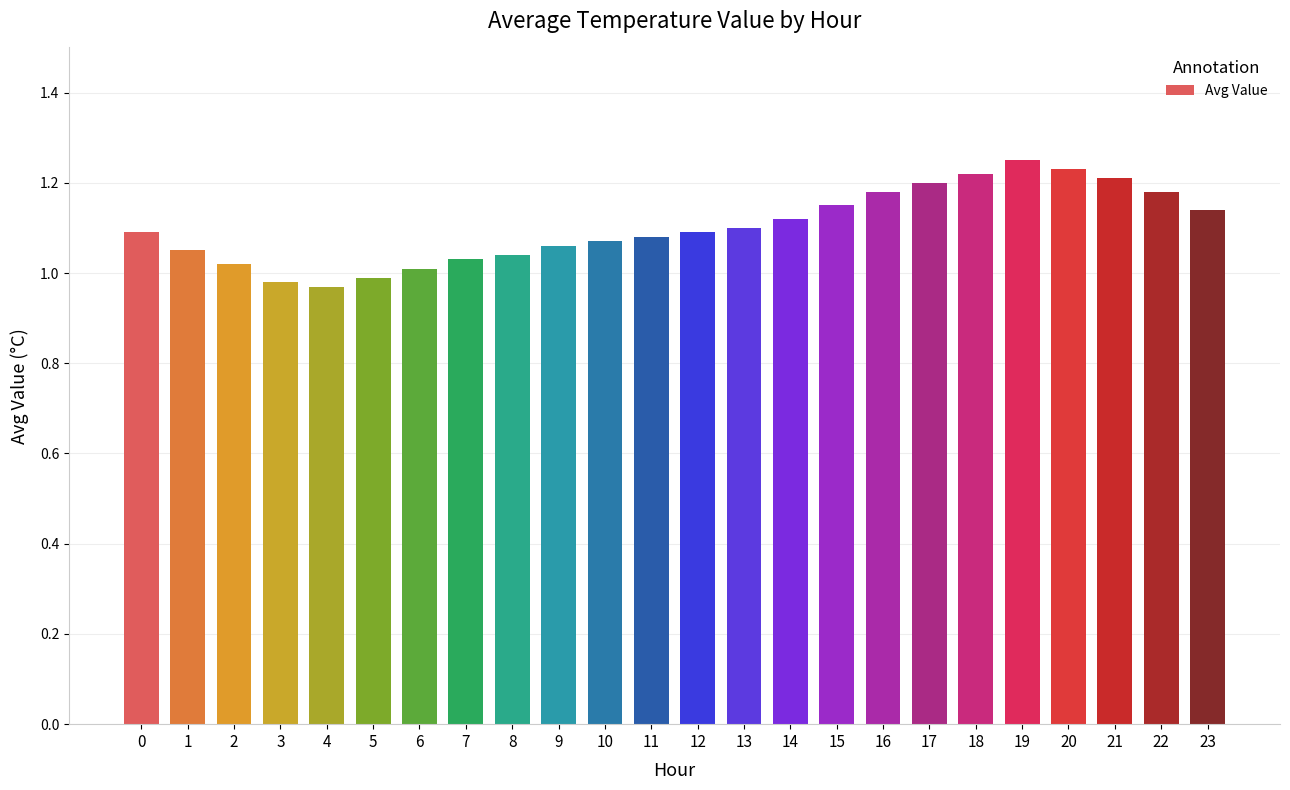

What is the difference between the maximum and second lowest values?

0.3